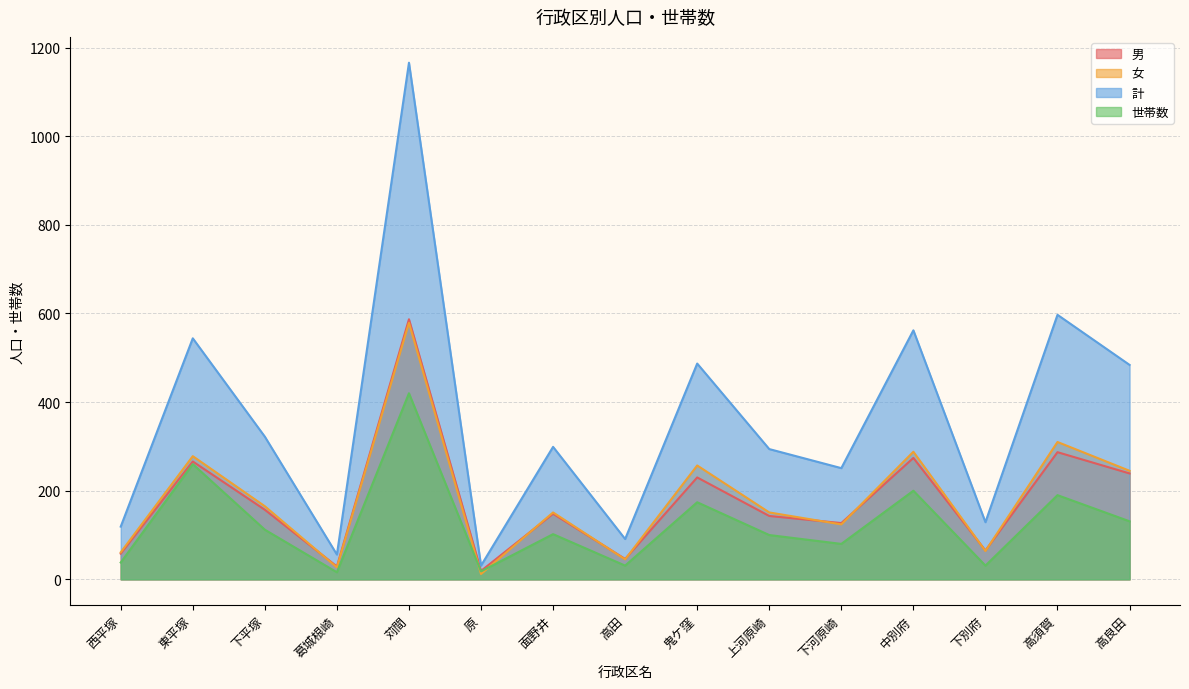

Reading left to right, what are all the values shown in this chart?

男: 58	266	157	29	587	19	148	46	230	143	127	274	65	287	239
女: 61	278	165	27	579	12	151	45	257	151	124	288	64	310	245
計: 119	544	322	56	1166	31	299	91	487	294	251	562	129	597	484
世帯数: 38	260	112	16	420	18	102	31	174	100	80	200	31	190	131